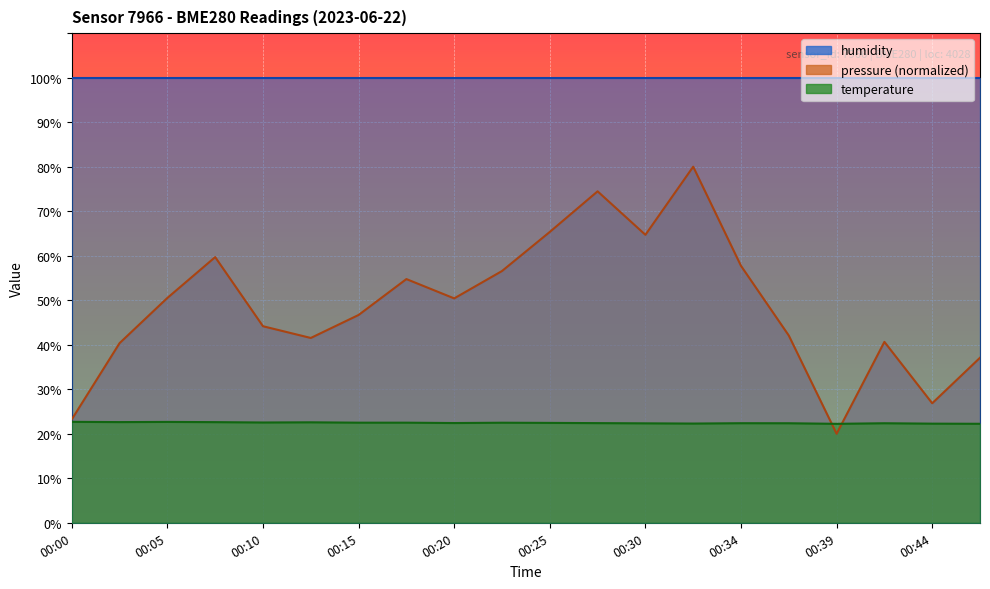

Count the temperature values in the range 22 to 23.

20